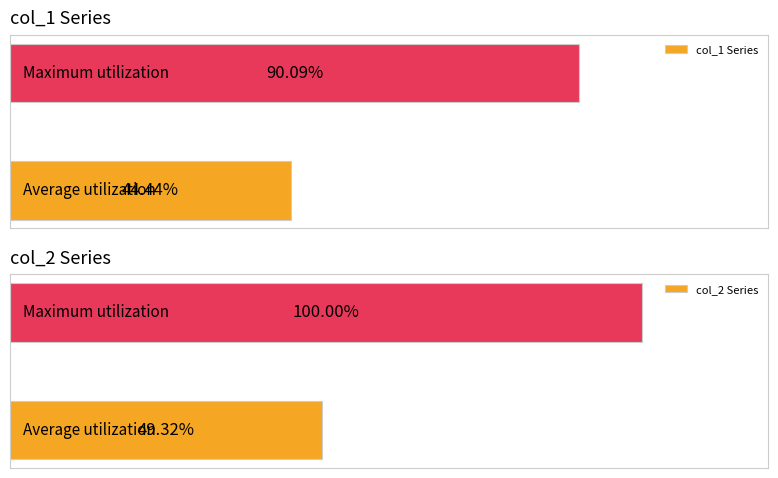

Which series has the largest total across all categories?

col_2 Series